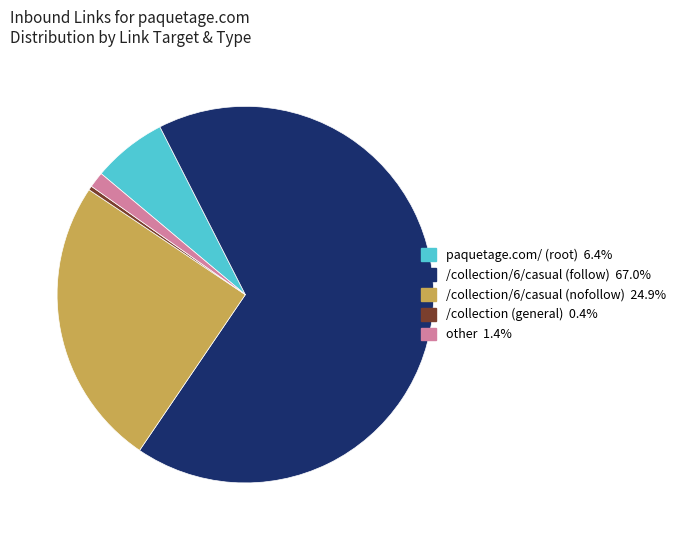

Does any single category account for the majority?

Yes